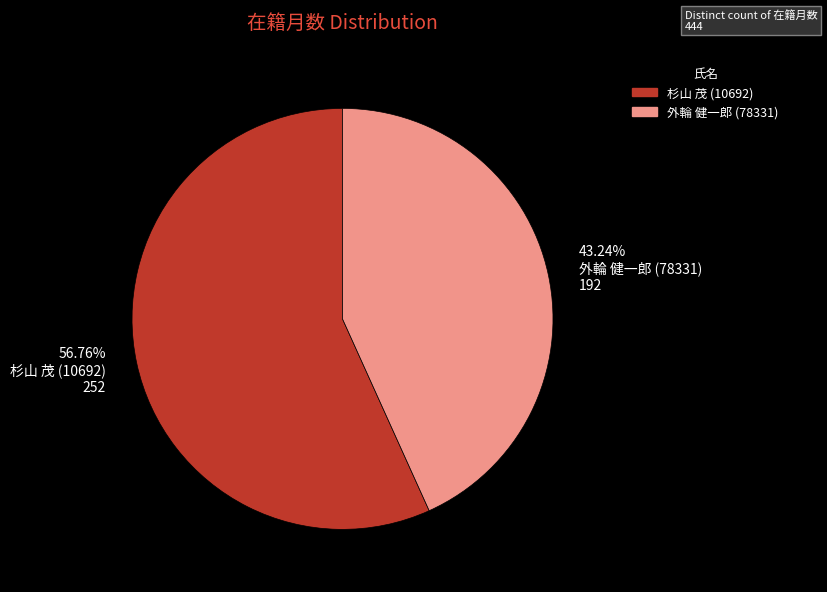

Do 43.24% 外輪 健一郎 (78331) 192 and 56.76% 杉山 茂 (10692) 252 together represent more than half of the pie?

Yes